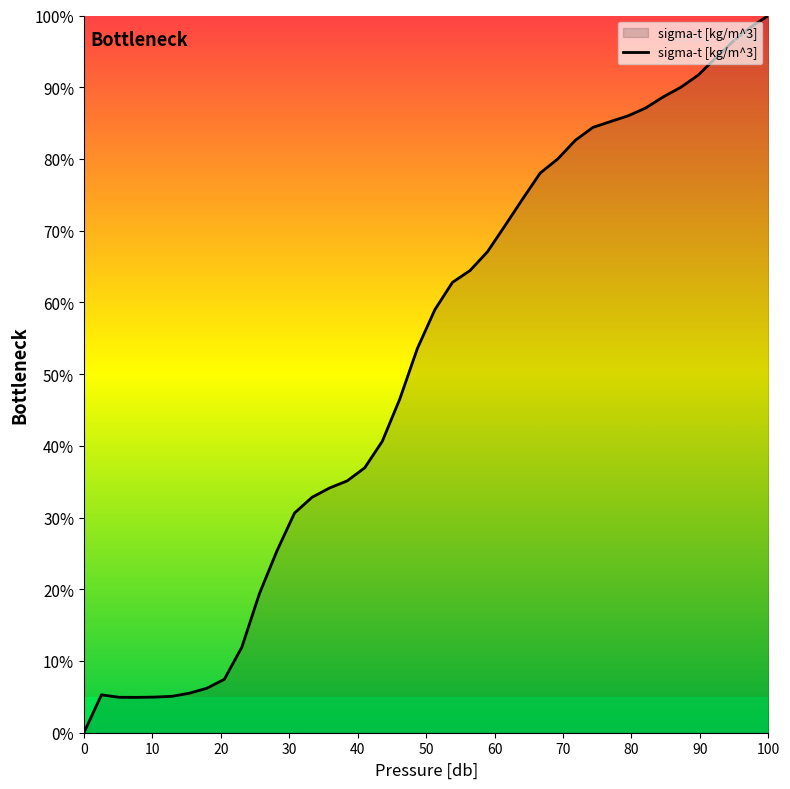

What is the maximum value shown in the chart?

100.0